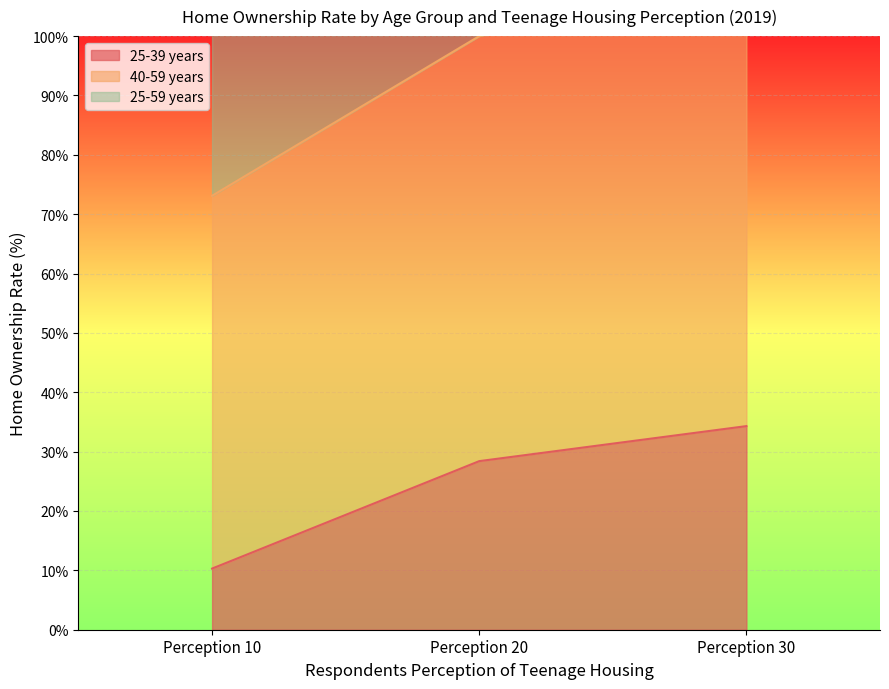

How many lines are shown in the chart?

2